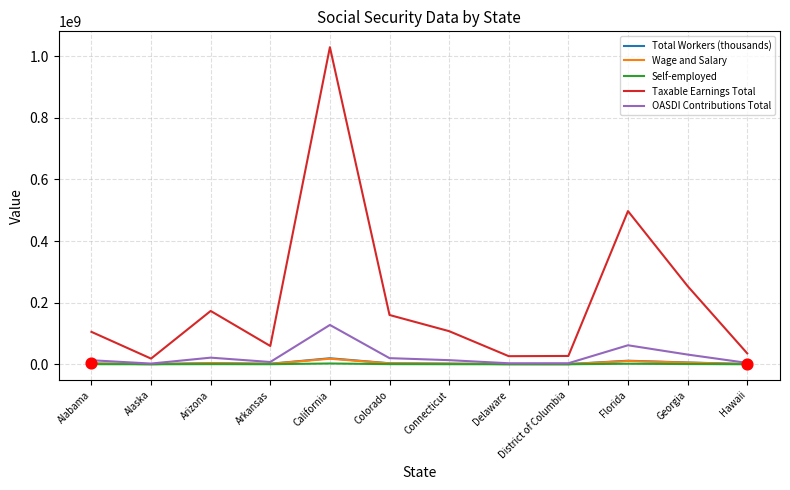

Which series has the largest range (max minus min)?

Taxable Earnings Total